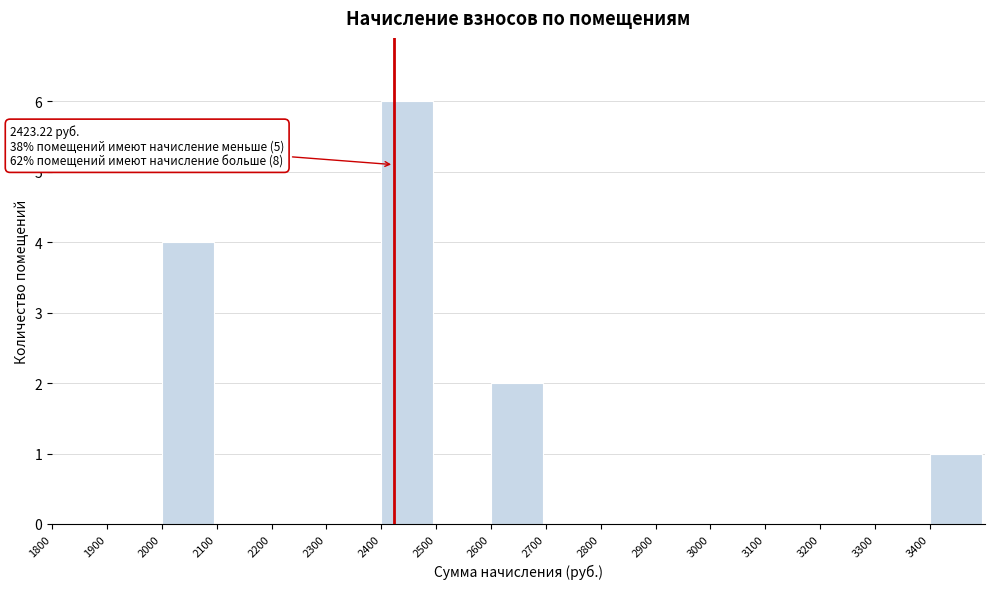

Over which range of the x-axis is the bar tallest?

2400 to 2500